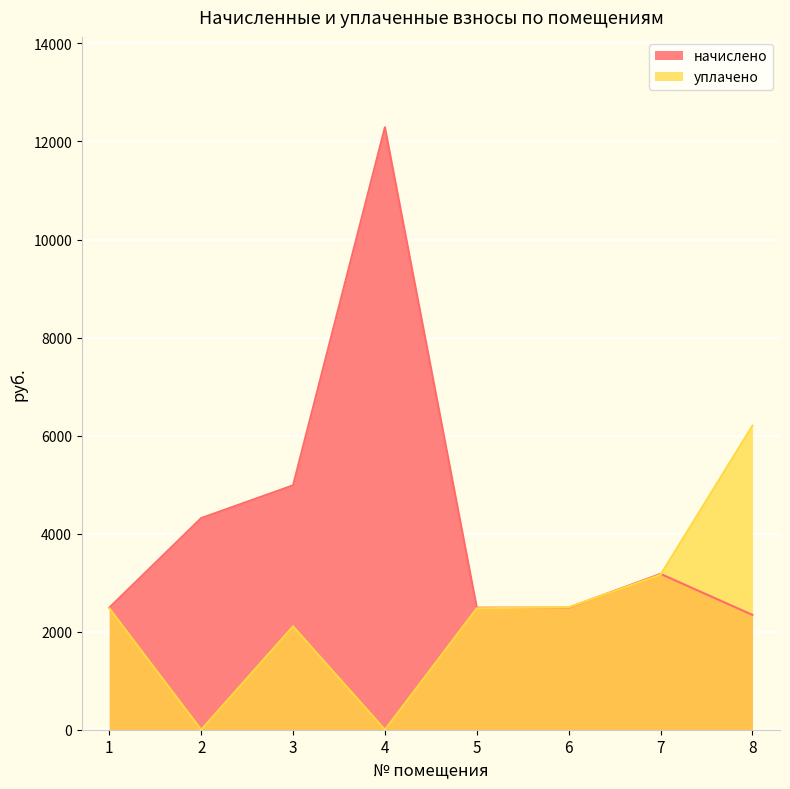

Reading left to right, list all the values displayed in this chart.

начислено: 2490.3	4317.1	4985.6	12290.3	2490.3	2490.3	3179.2	2342.2
уплачено: 2476.3	0.0	2108.0	0.0	2477.4	2497.0	3162.0	6200.8